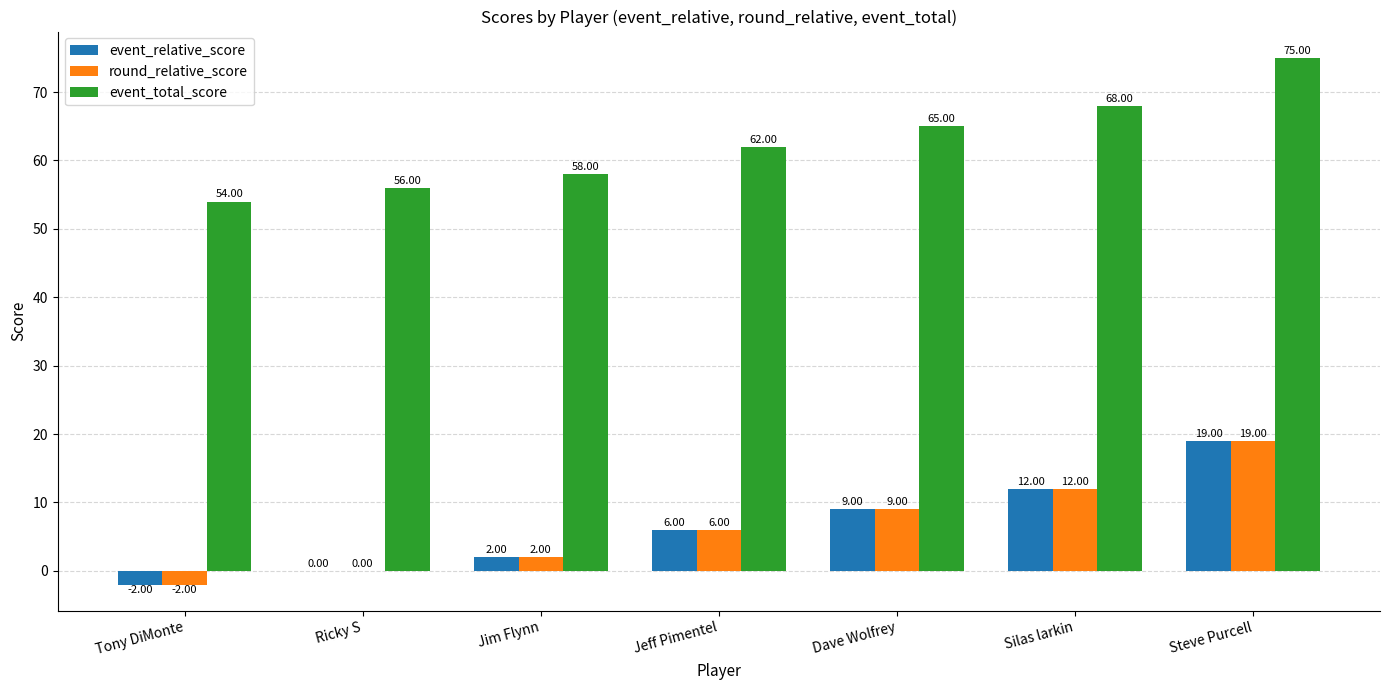

Which category has the highest value in the event_total_score series?

Steve Purcell